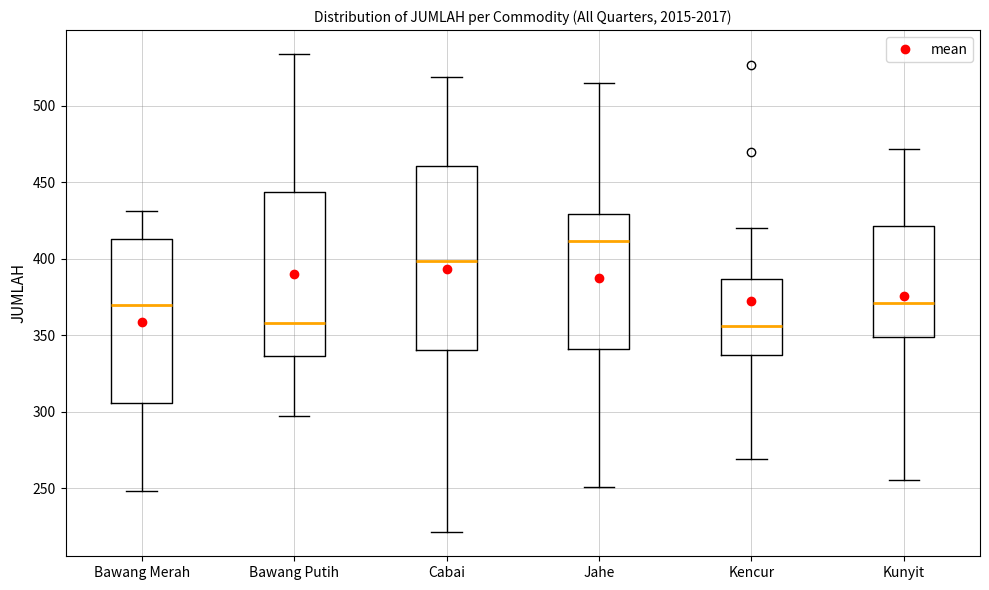

Where does the lower whisker of the box for Bawang Merah end on the y-axis? The values are not printed on the chart, so give them approximately, as read against the axis.

250